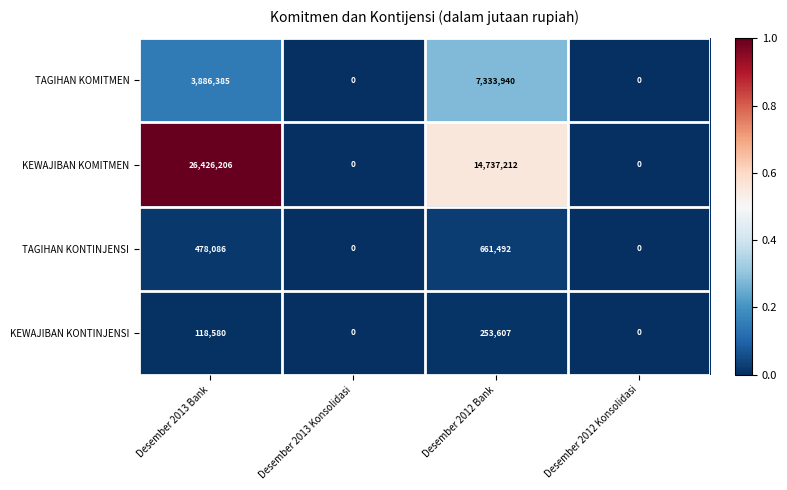

Reading left to right, extract all data points from this chart.

TAGIHAN KOMITMEN: 3886385	0	7333940	0
KEWAJIBAN KOMITMEN: 26426206	0	14737212	0
TAGIHAN KONTINJENSI: 478086	0	661492	0
KEWAJIBAN KONTINJENSI: 118580	0	253607	0